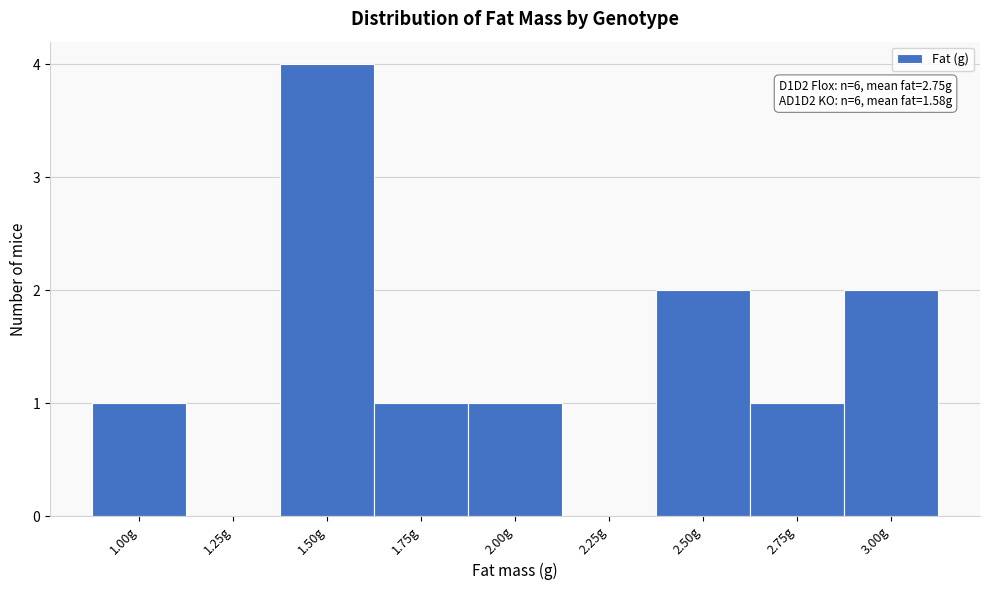

Reading left to right, list all the values displayed in this chart.

1.00g=1	1.25g=0	1.50g=4	1.75g=1	2.00g=1	2.25g=0	2.50g=2	2.75g=1	3.00g=2